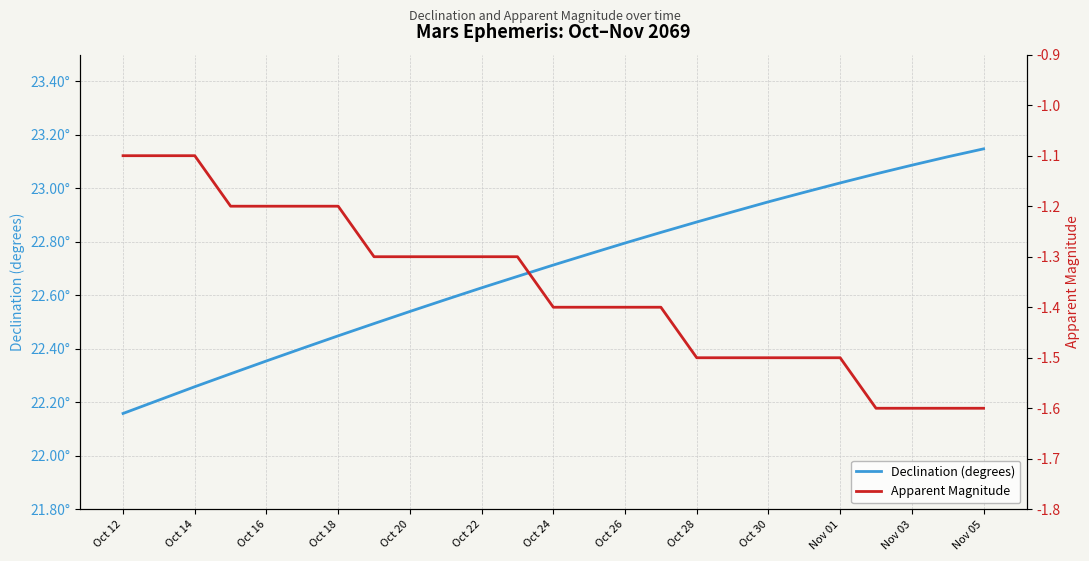

What is the value of the Declination (degrees) point at the 15th from the left?

22.8